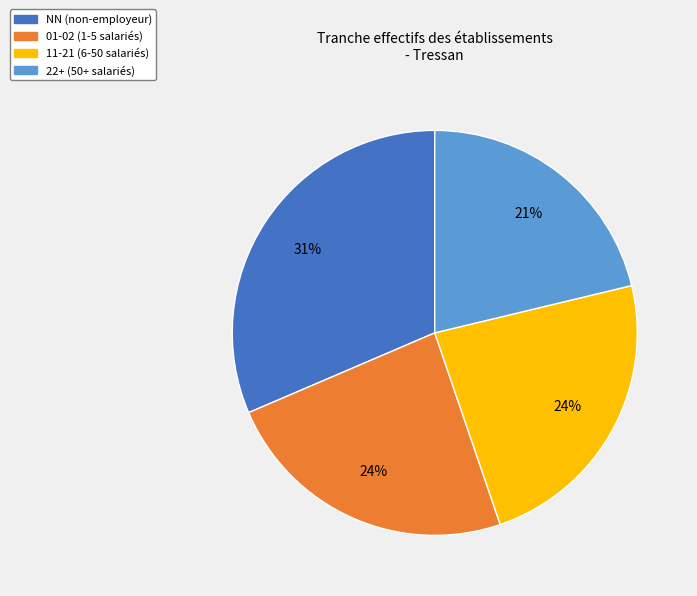

Do 22+ (50+ salariés) and 11-21 (6-50 salariés) together represent more than half of the pie?

No